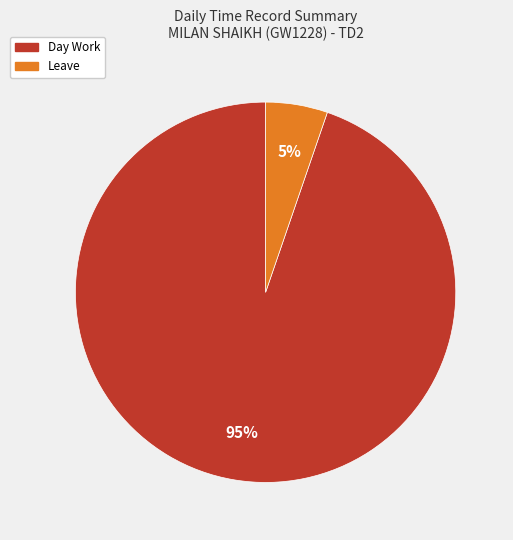

Is there a majority slice in this chart?

Yes